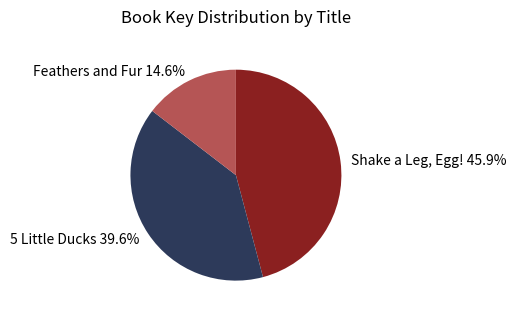

Count the number of slices in the pie.

3